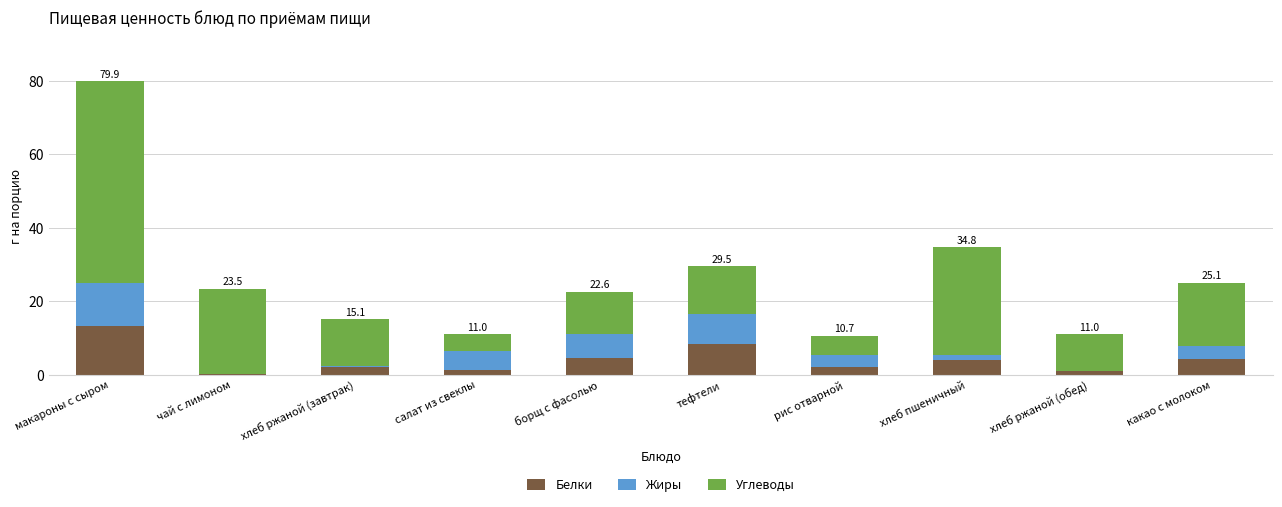

Is it true that Белки equals 13.4 at макароны с сыром?

True